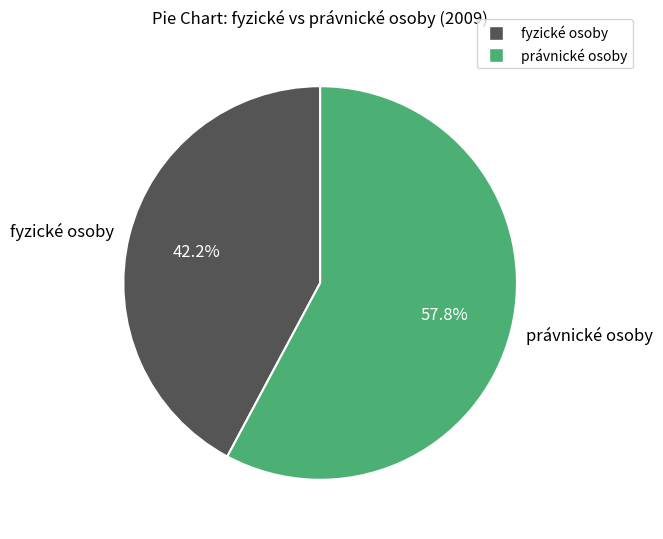

Which slice is the smallest?

fyzické osoby